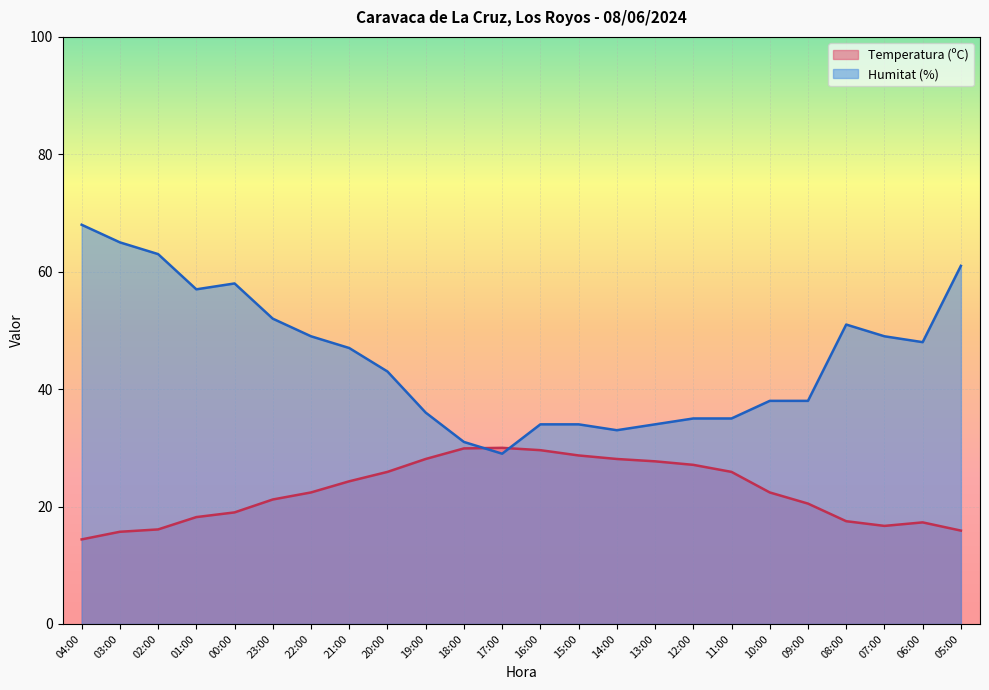

Reading left to right, what are all the values shown in this chart?

Temperatura (ºC): 04:00=14.4	03:00=15.7	02:00=16.1	01:00=18.2	00:00=19.0	23:00=21.2	22:00=22.4	21:00=24.3	20:00=25.9	19:00=28.1	18:00=29.9	17:00=30.0	16:00=29.6	15:00=28.7	14:00=28.1	13:00=27.7	12:00=27.1	11:00=25.9	10:00=22.4	09:00=20.5	08:00=17.5	07:00=16.7	06:00=17.3	05:00=15.9
Humitat (%): 04:00=68.0	03:00=65.0	02:00=63.0	01:00=57.0	00:00=58.0	23:00=52.0	22:00=49.0	21:00=47.0	20:00=43.0	19:00=36.0	18:00=31.0	17:00=29.0	16:00=34.0	15:00=34.0	14:00=33.0	13:00=34.0	12:00=35.0	11:00=35.0	10:00=38.0	09:00=38.0	08:00=51.0	07:00=49.0	06:00=48.0	05:00=61.0